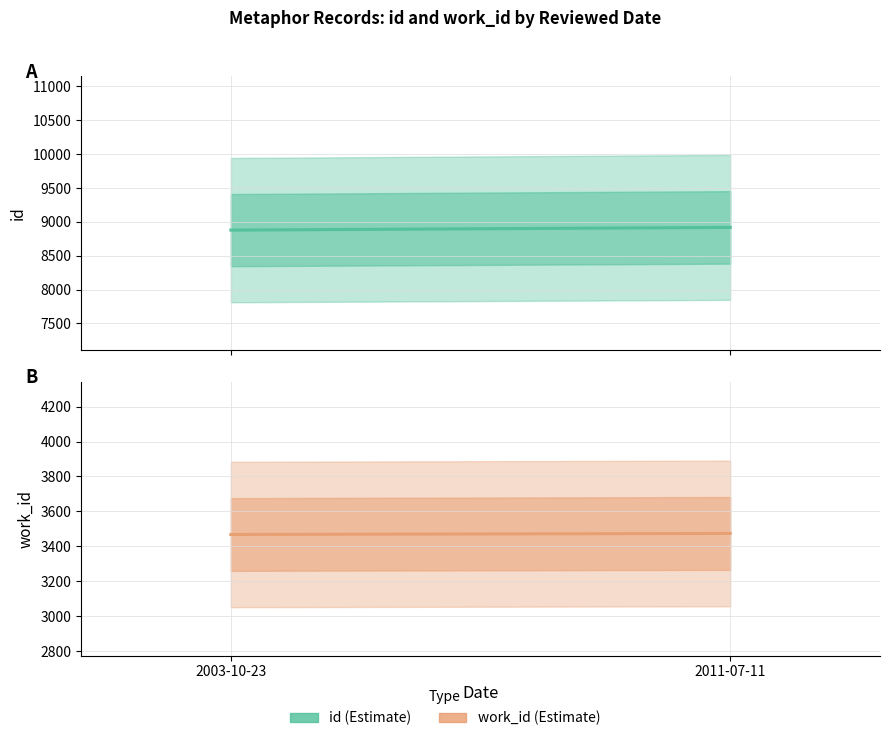

Reading left to right, transcribe all the data shown in this chart.

id (Estimate): 2003-10-23=8878	2011-07-11=8918
work_id (Estimate): 2003-10-23=3468	2011-07-11=3474